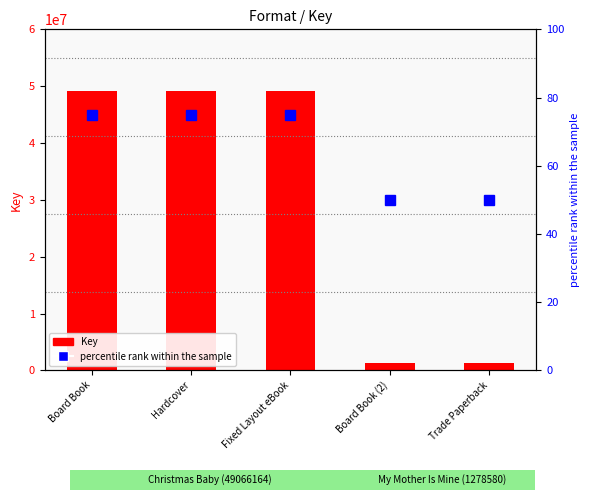

Is the value of Key at Trade Paperback greater than the value of percentile rank within the sample at Hardcover?

Yes